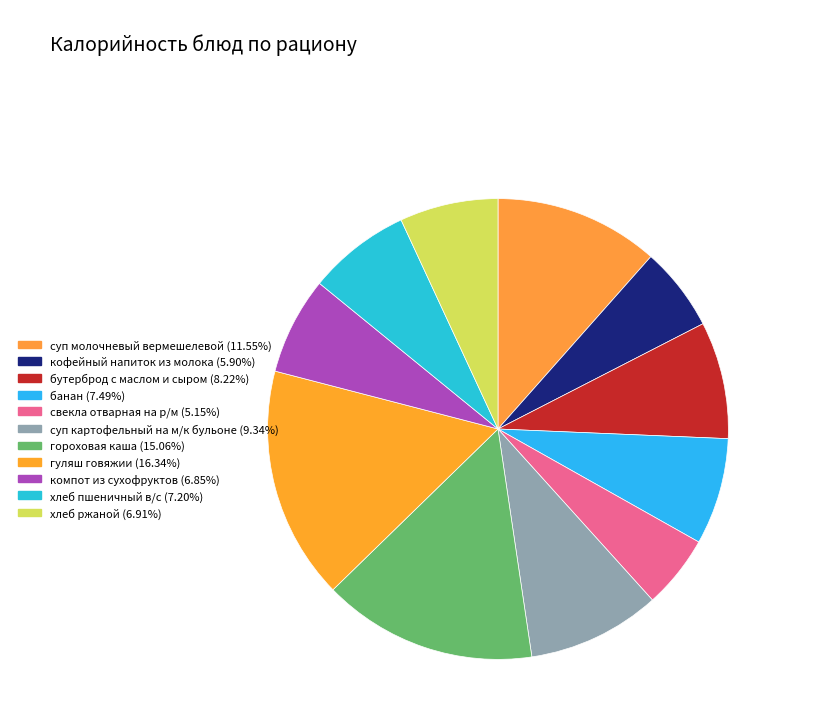

What portion of the pie excludes гороховая каша?

84.9%